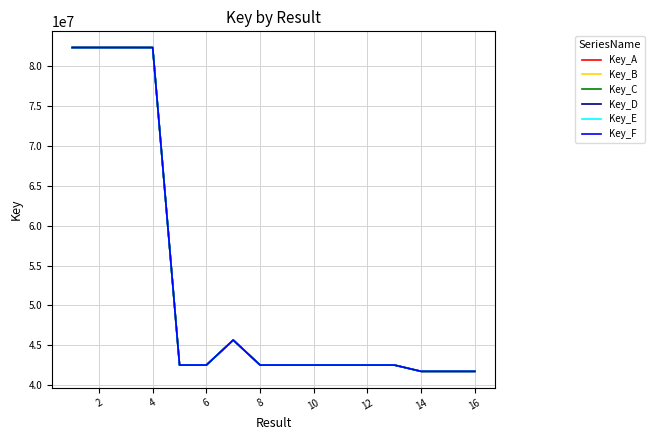

Does the chart have visible grid lines?

Yes